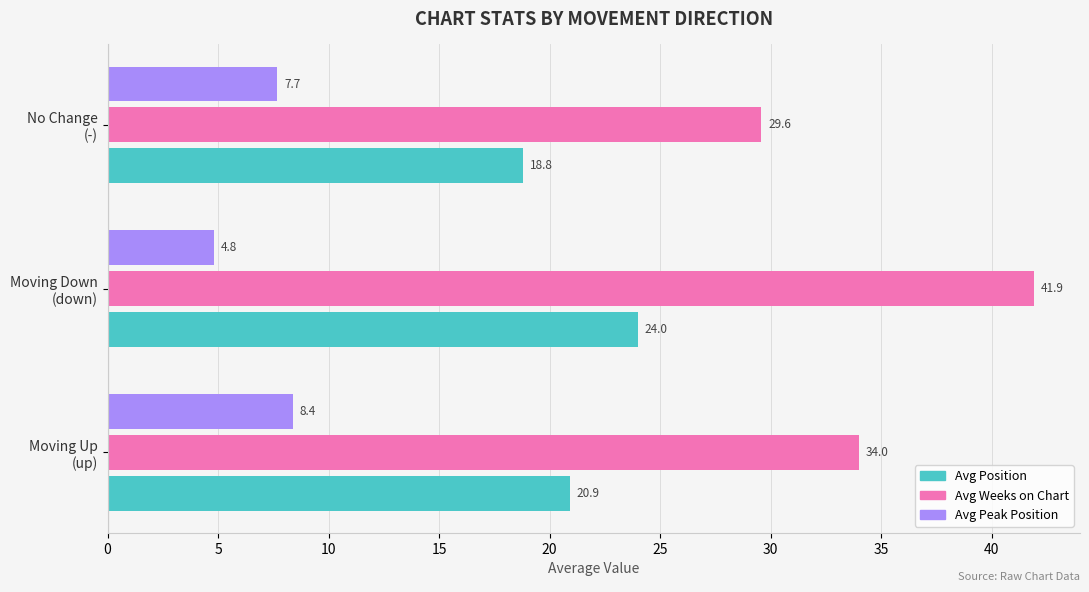

List the series in order of their peak value, highest first.

Avg Weeks on Chart, Avg Position, Avg Peak Position